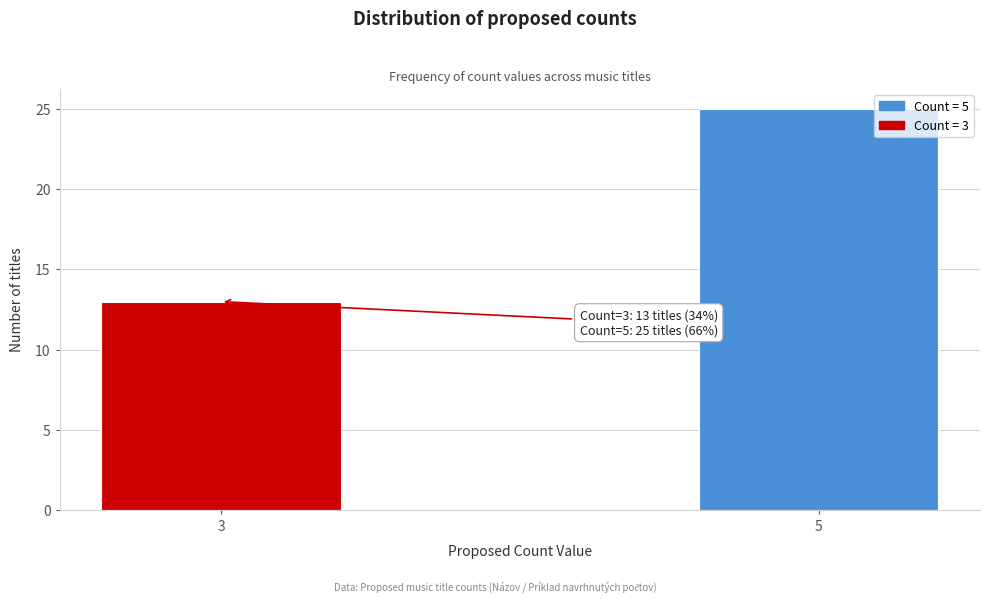

Reading right to left, transcribe all the data shown in this chart.

25	13